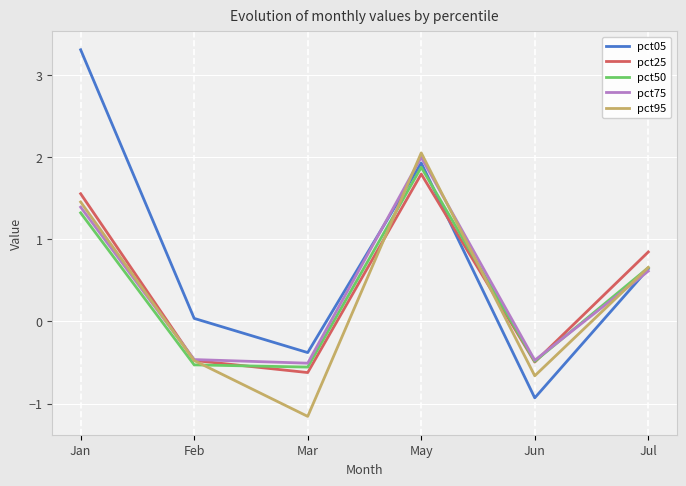

What is the lowest value of the pct05 series?

-0.9